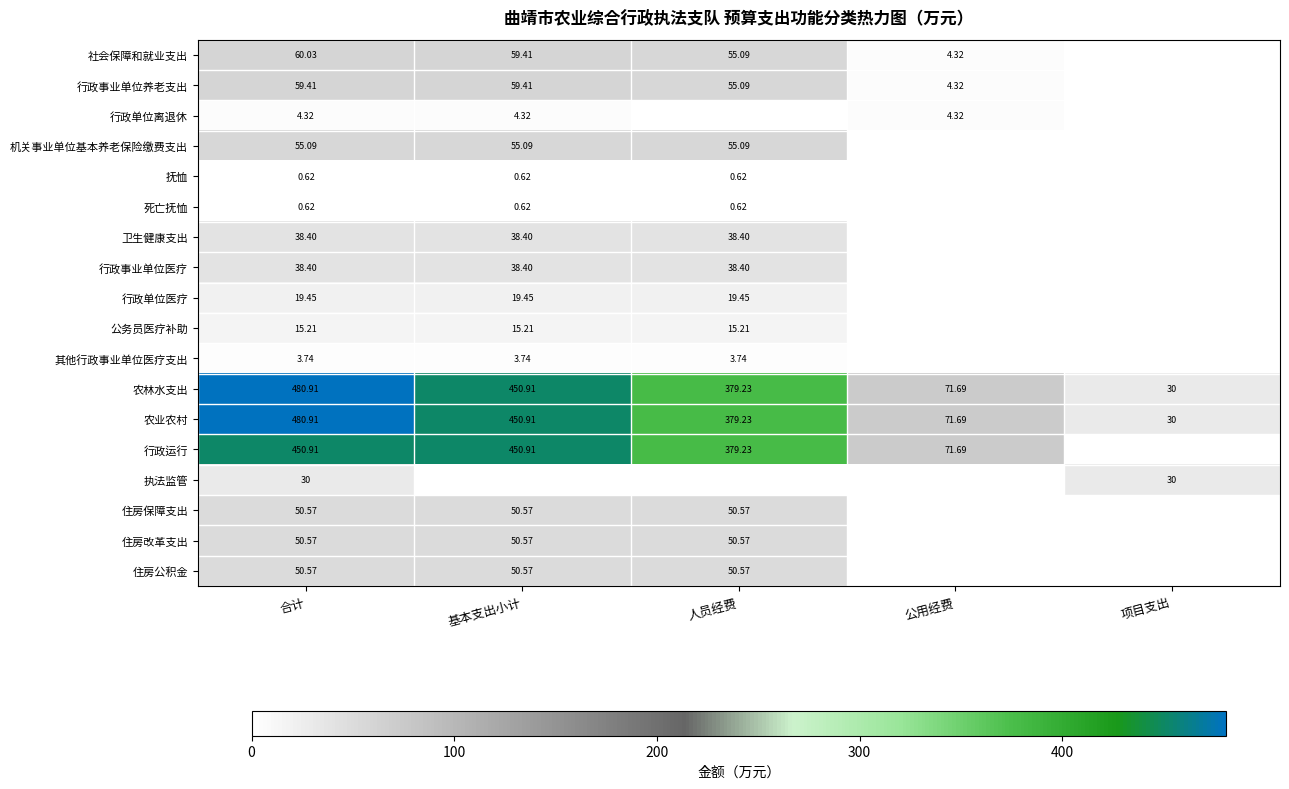

At 基本支出小计, list the series in order from largest to smallest.

农林水支出, 农业农村, 行政运行, 社会保障和就业支出, 行政事业单位养老支出, 机关事业单位基本养老保险缴费支出, 住房保障支出, 住房改革支出, 住房公积金, 卫生健康支出, 行政事业单位医疗, 行政单位医疗, 公务员医疗补助, 行政单位离退休, 其他行政事业单位医疗支出, 抚恤, 死亡抚恤, 执法监管